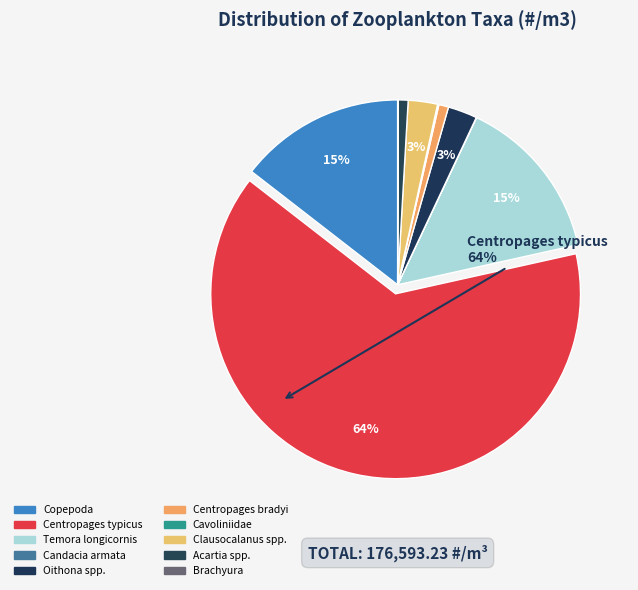

To the nearest percent, what is the average slice percentage?

10%